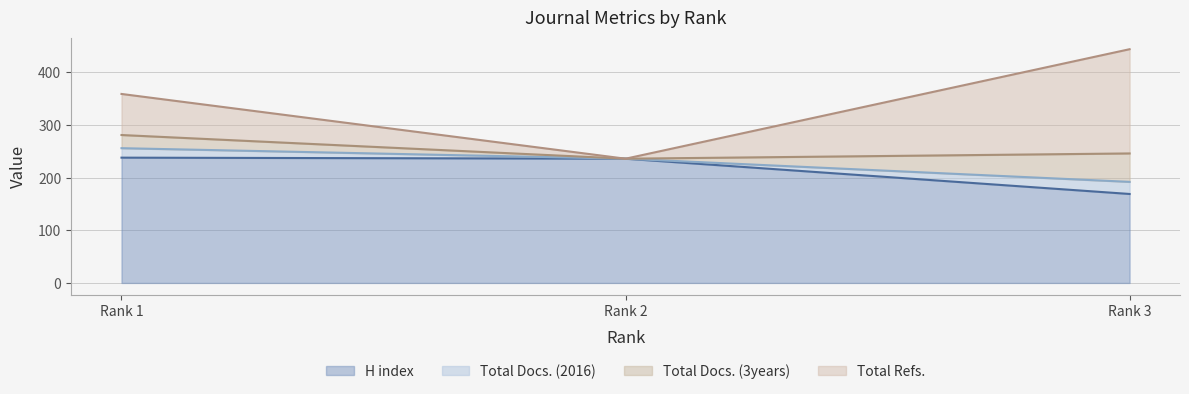

What is the minimum value for H index?

169